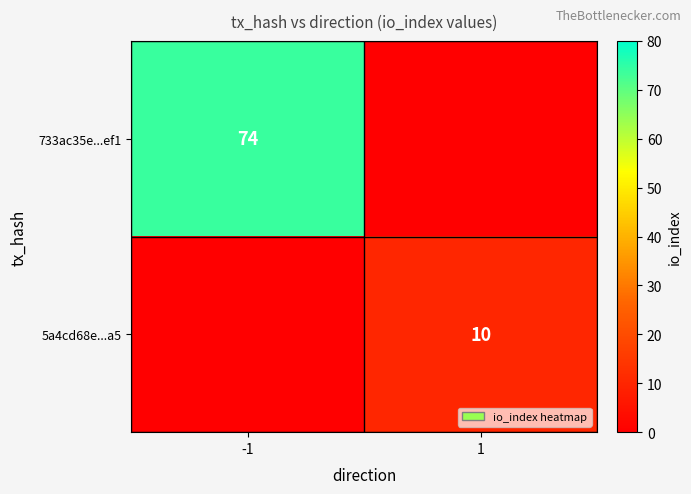

The value of 733ac35e...ef1 at -1 is 37. True or false?

False